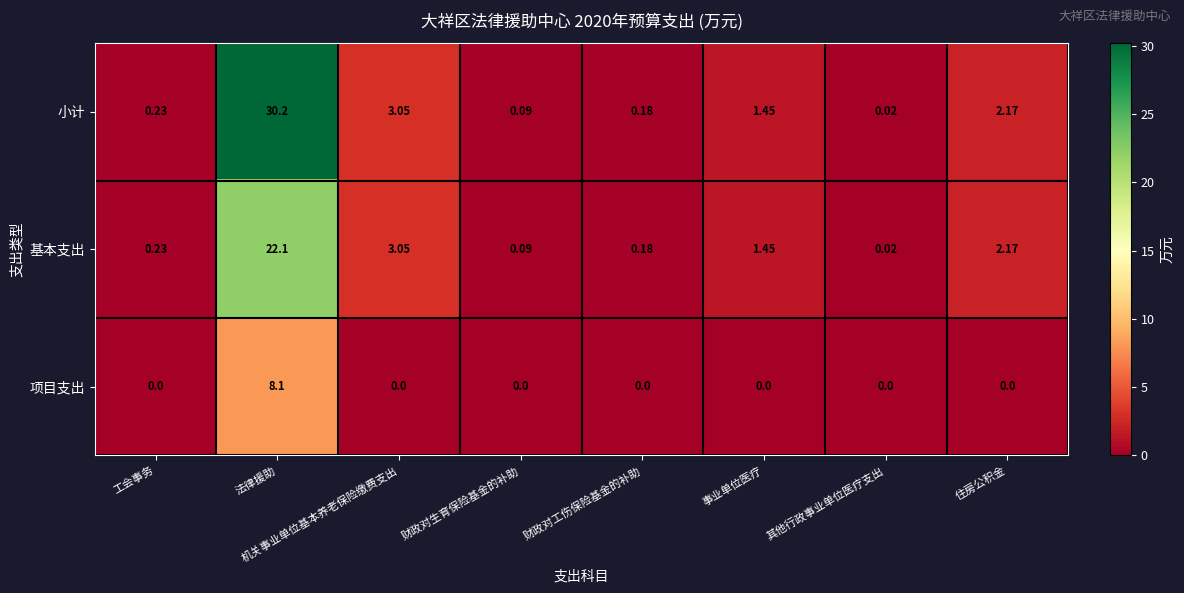

Which label corresponds to the largest value in the chart?

法律援助